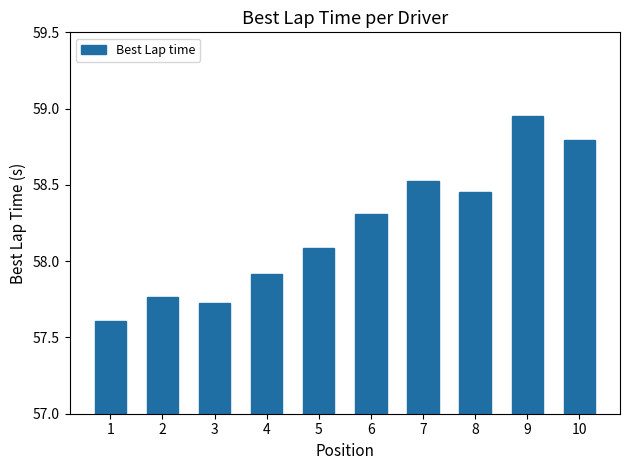

How many data points are above 58?

6